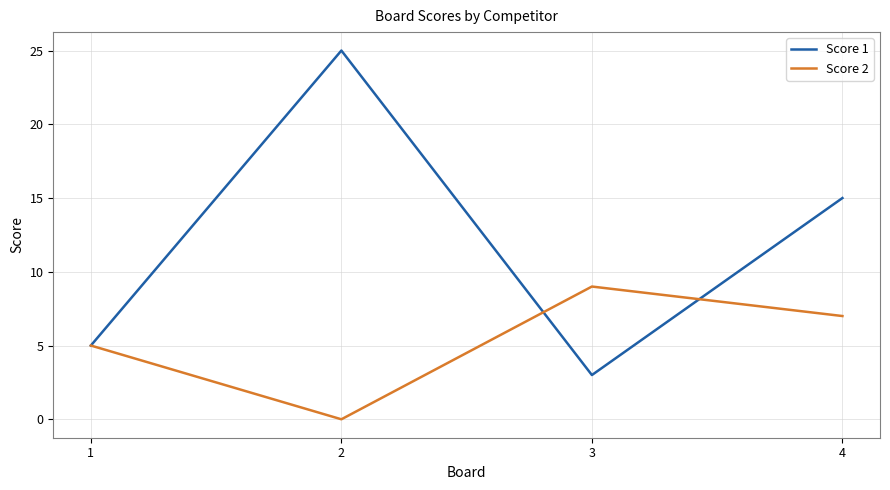

Which category has the lowest value in the Score 2 series?

2